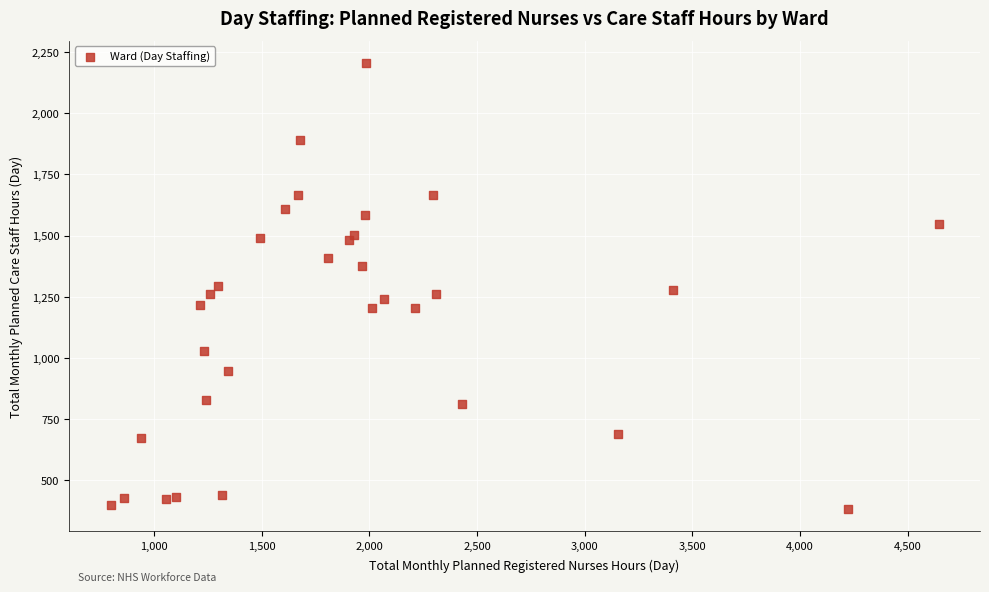

What is the range of Y values (max minus min)?

1821.0